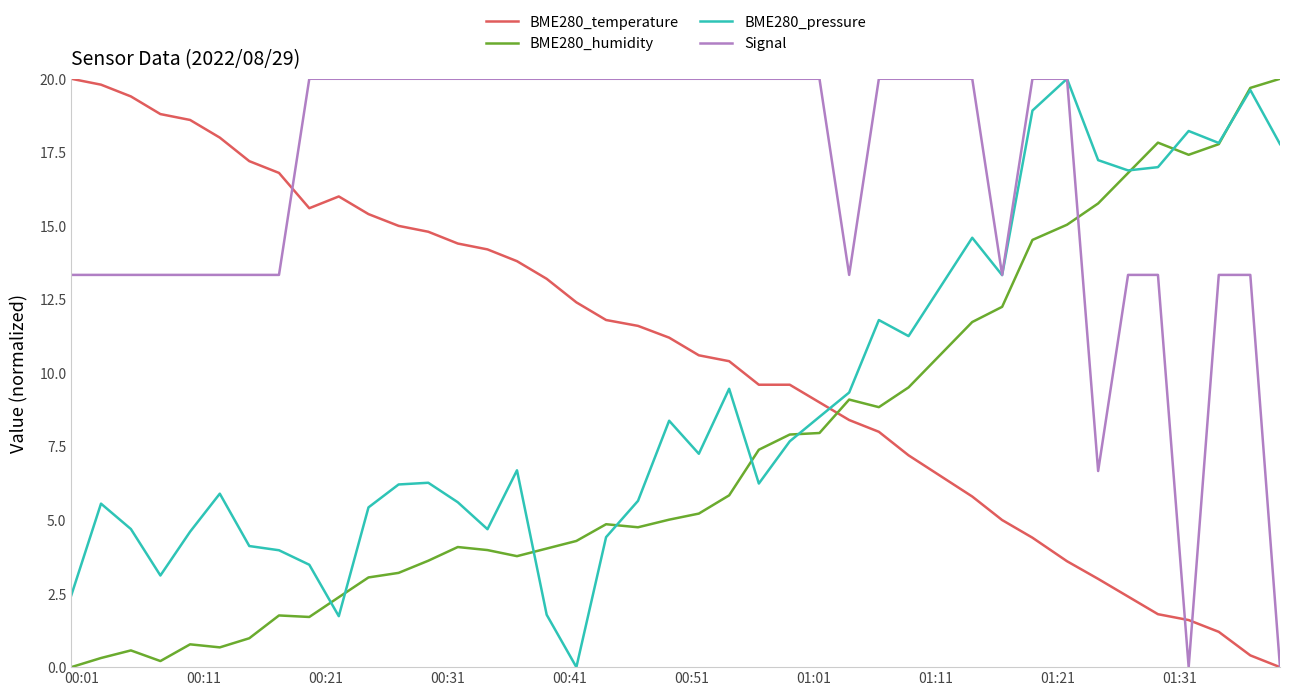

True or false: Signal and BME280_humidity intersect in this chart.

True